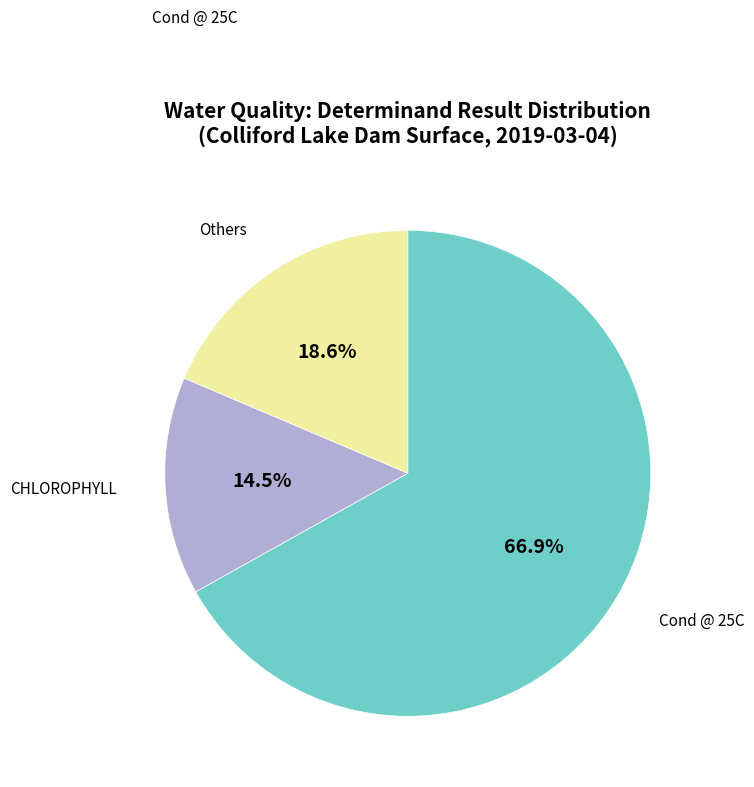

Is there a majority slice in this chart?

Yes